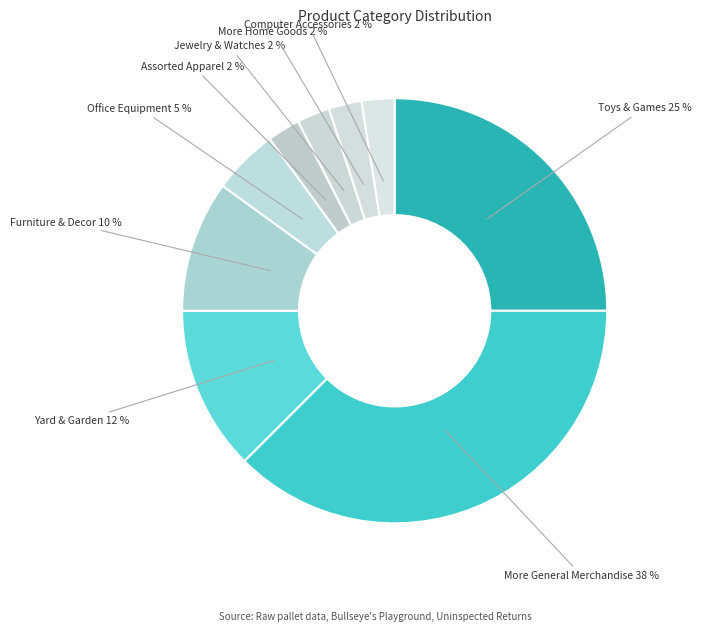

Does More Home Goods represent more than half of the total?

No